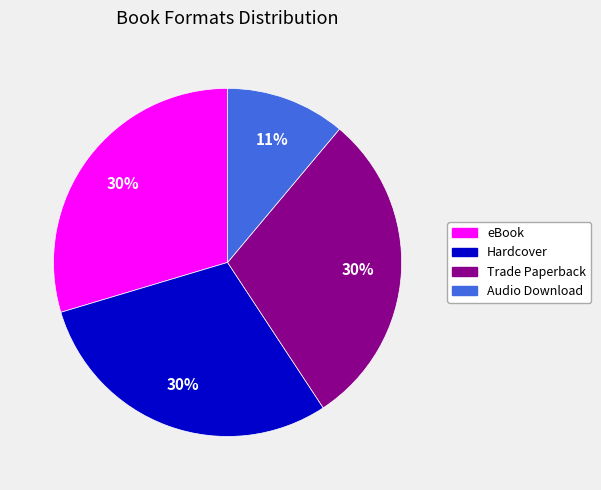

To the nearest percent, what is the difference between the largest and smallest slice percentages?

19%